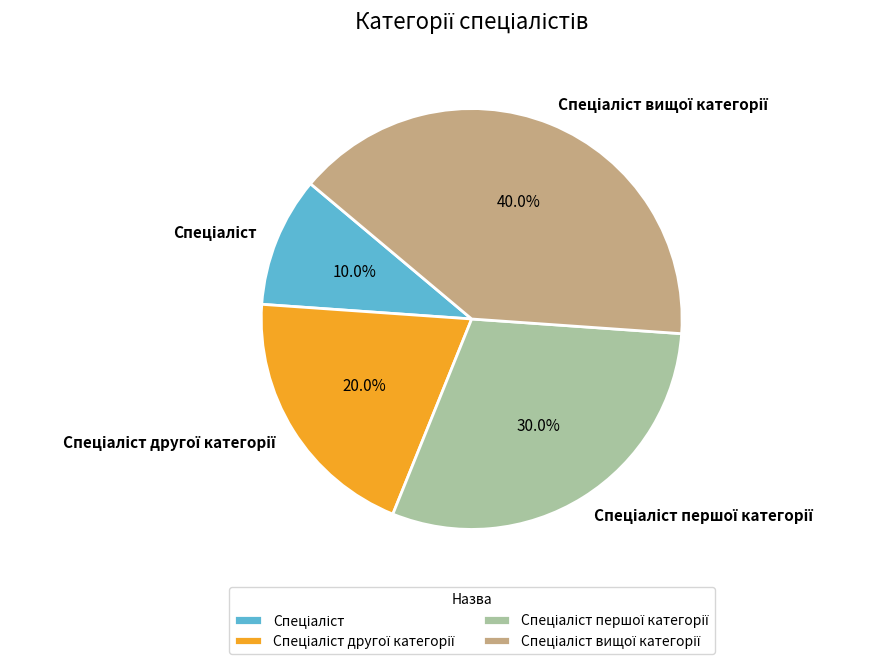

Is there a majority slice in this chart?

No